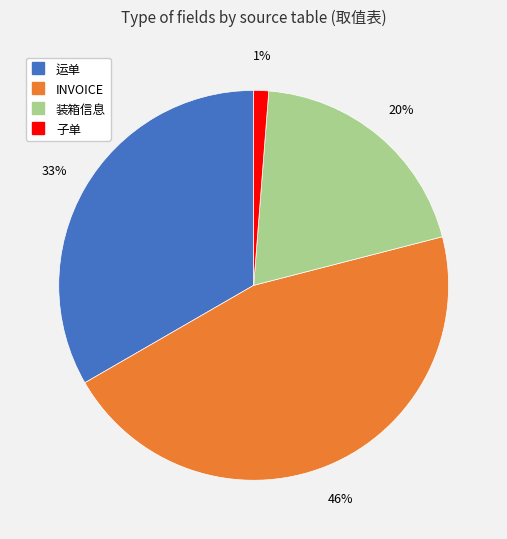

To the nearest percent, what is the difference between the INVOICE and 装箱信息 slice percentages?

26%